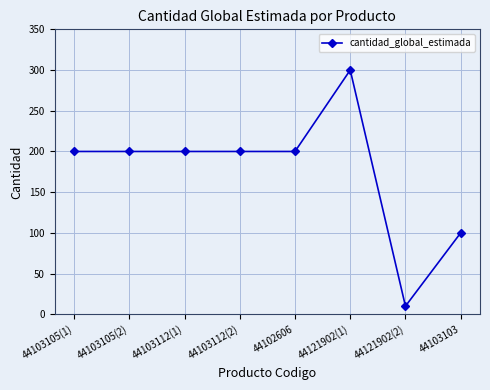

Is it true that the value at 44103112(1) is 77?

False